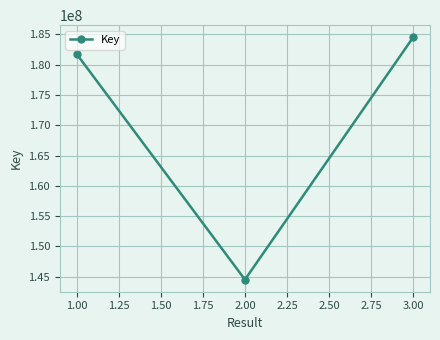

What is the smallest value displayed?

144534903